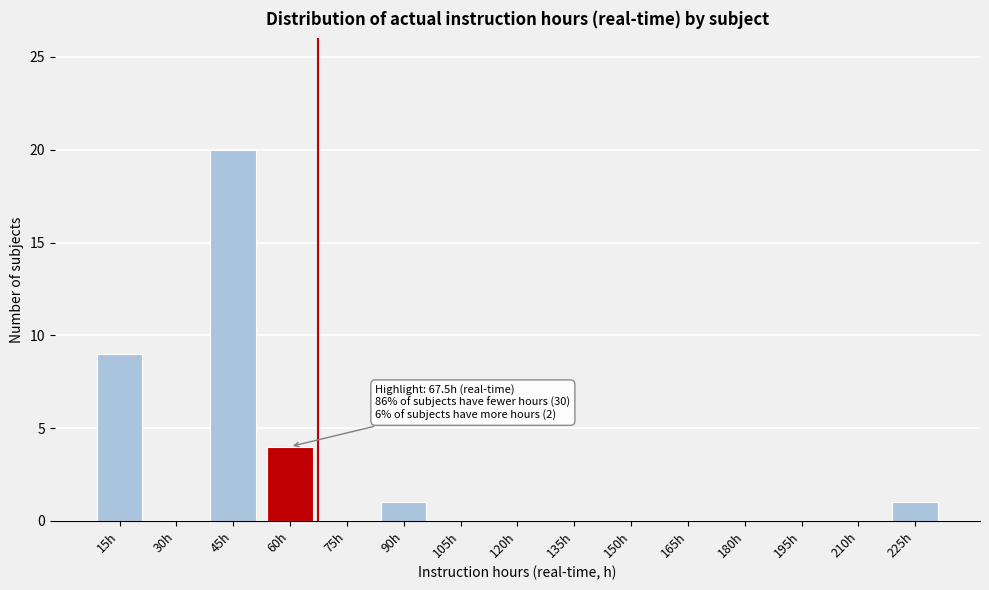

Reading left to right, what are all the values shown in this chart?

15h=9	30h=0	45h=20	60h=4	75h=0	90h=1	105h=0	120h=0	135h=0	150h=0	165h=0	180h=0	195h=0	210h=0	225h=1